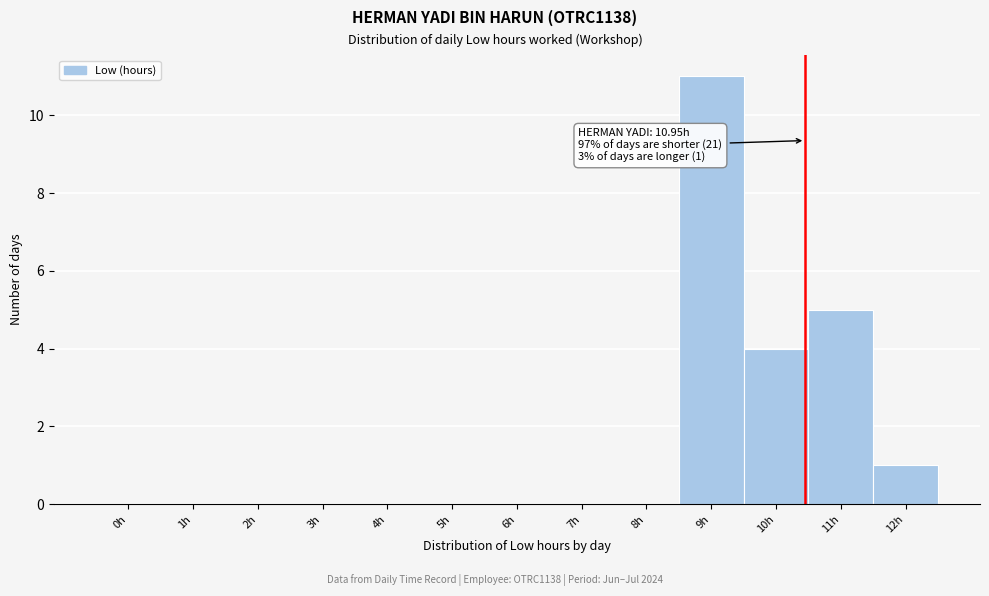

Reading right to left, what are all the values shown in this chart?

12h=1	11h=5	10h=4	9h=11	8h=0	7h=0	6h=0	5h=0	4h=0	3h=0	2h=0	1h=0	0h=0